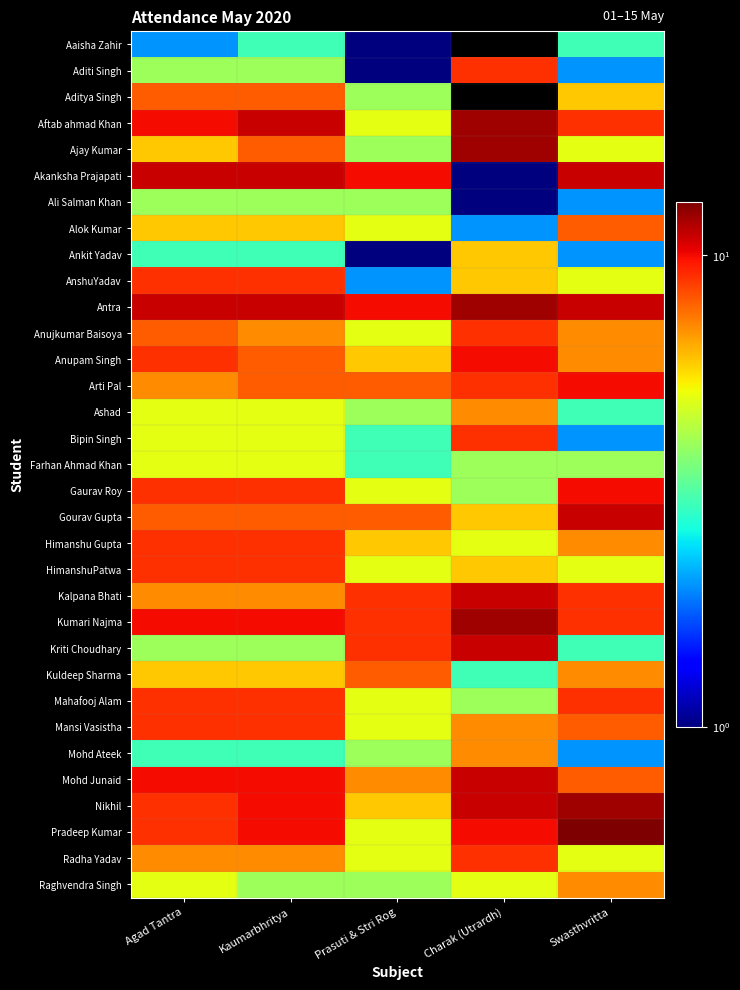

Where is Ankit Yadav nearest to the value 3?

Agad Tantra